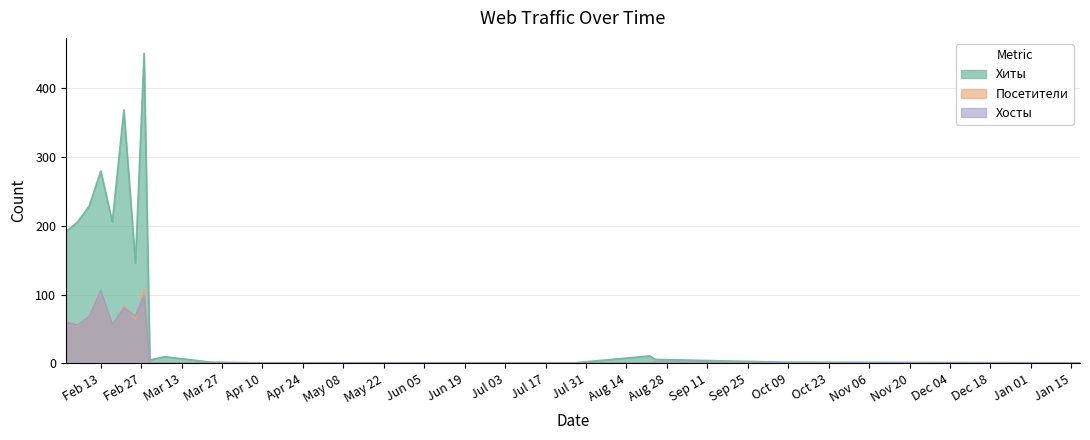

How many categories are shown in the chart?

20